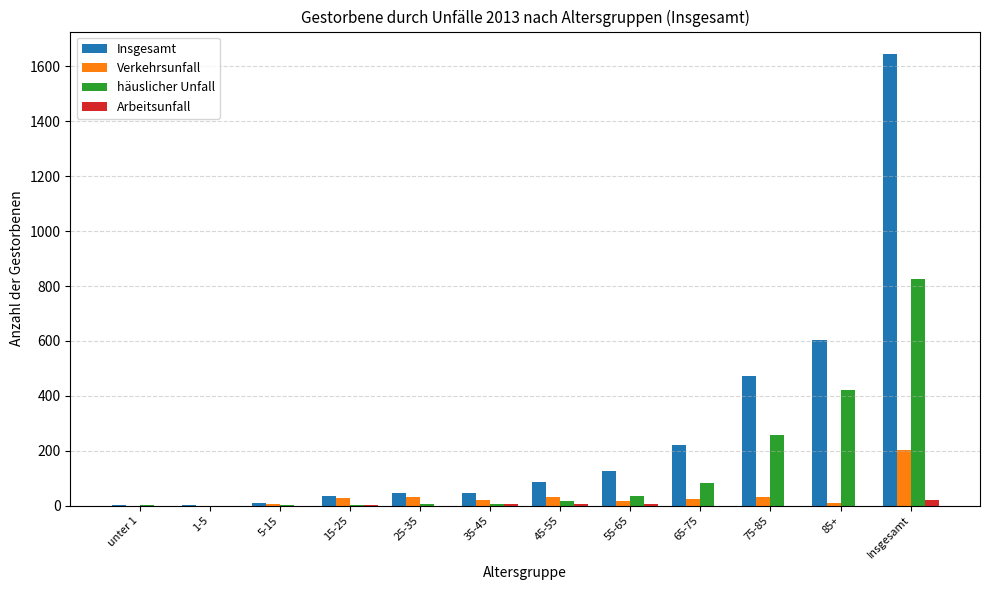

What is the maximum value shown in the chart?

1645